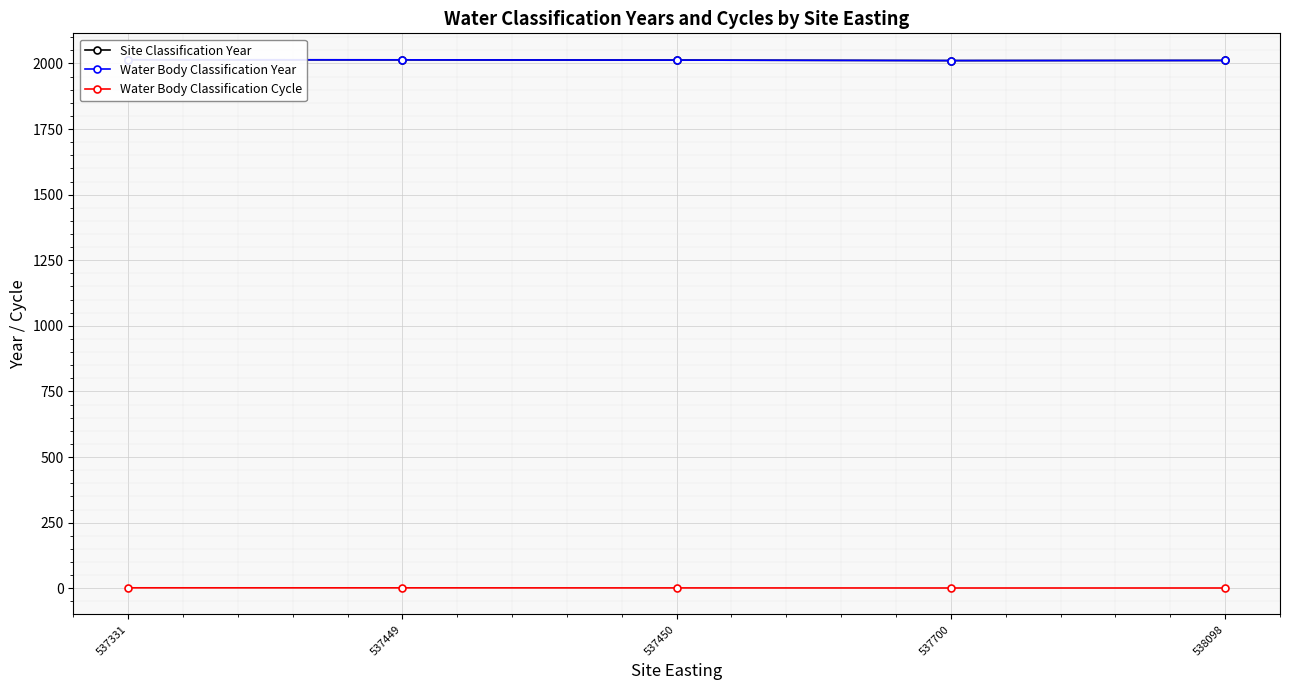

Reading right to left, transcribe all the data shown in this chart.

Site Classification Year: 538098=2011.5	537700=2011.0	537450=2012.8	537449=2013.9	537331=2014.2
Water Body Classification Year: 538098=2011.5	537700=2011.0	537450=2012.8	537449=2013.9	537331=2014.2
Water Body Classification Cycle: 538098=1.0	537700=1.0	537450=1.4	537449=1.6	537331=1.7